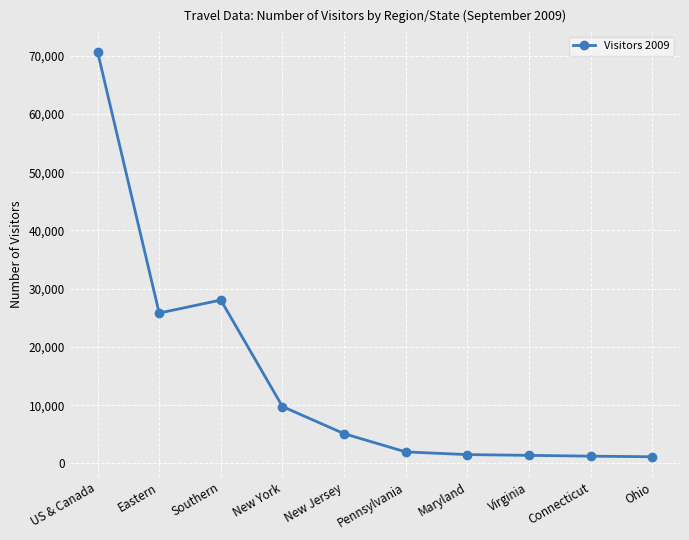

How many data points are less than 5100?

5